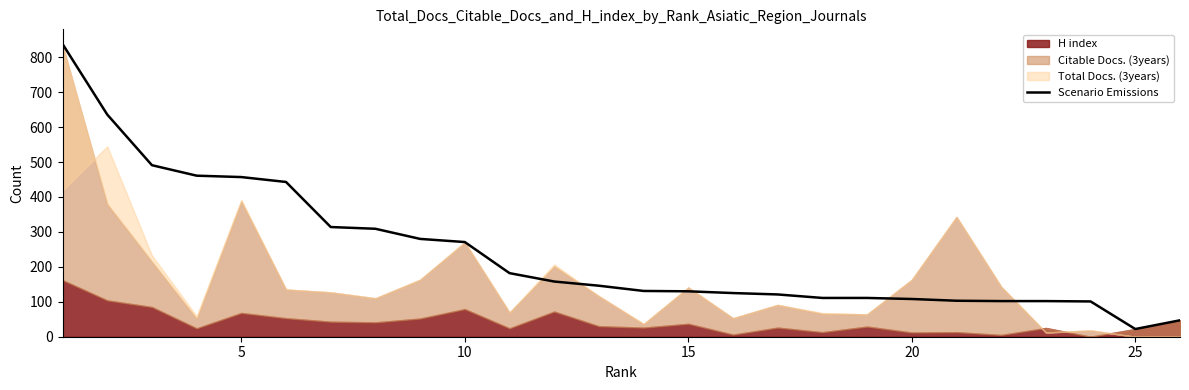

What is the highest value of the Scenario Emissions series?

838